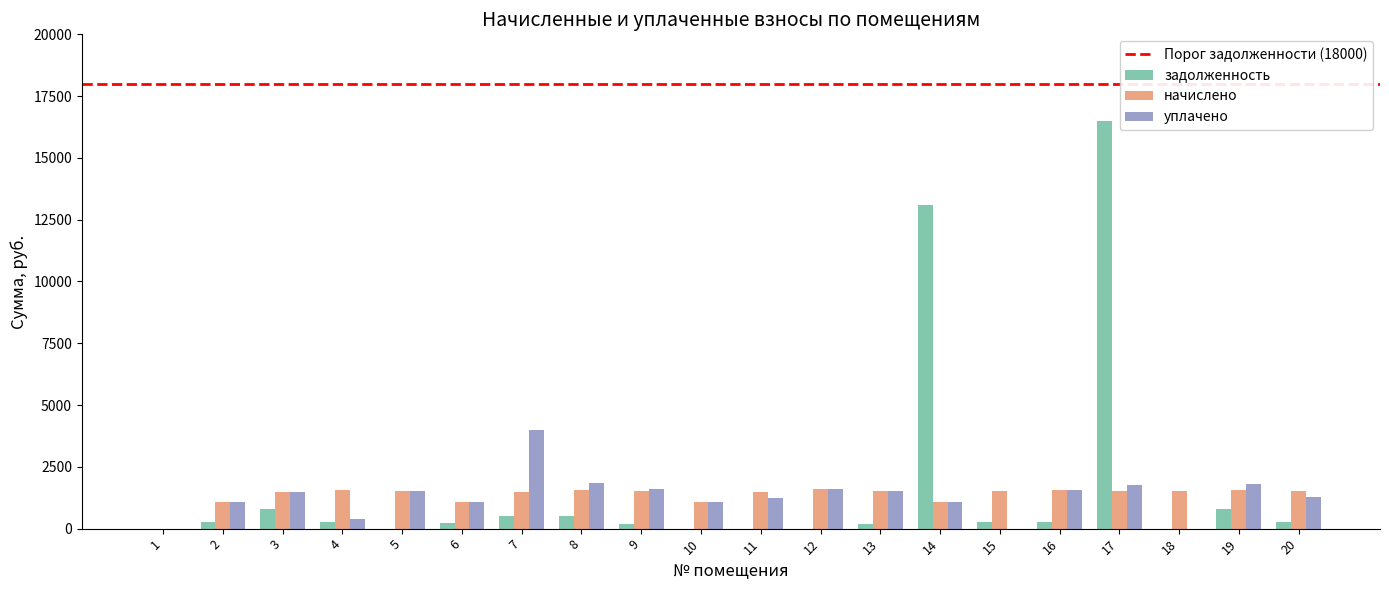

How many values in the задолженность series exceed 251?

10